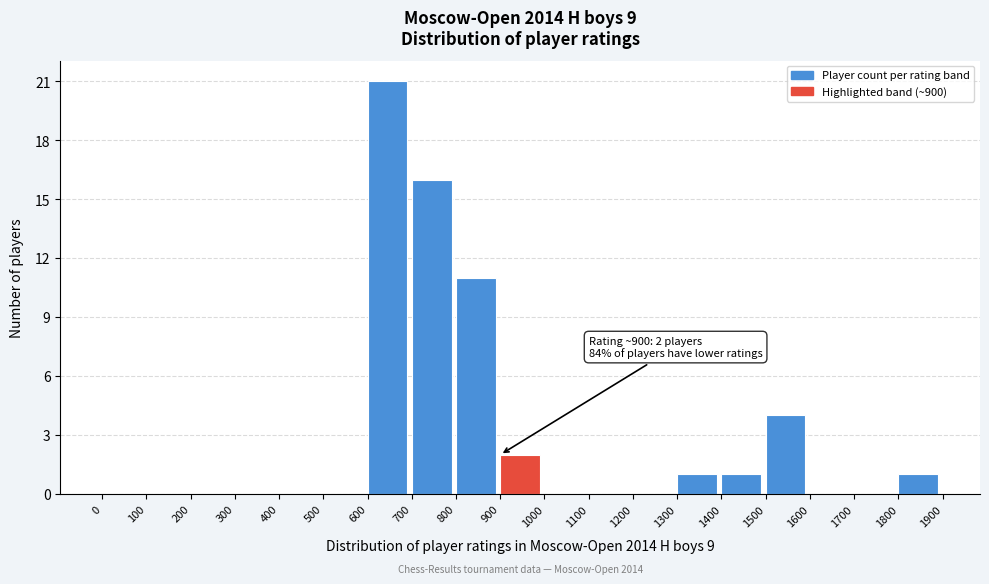

Which range on the x-axis has the tallest bar?

600 to 700